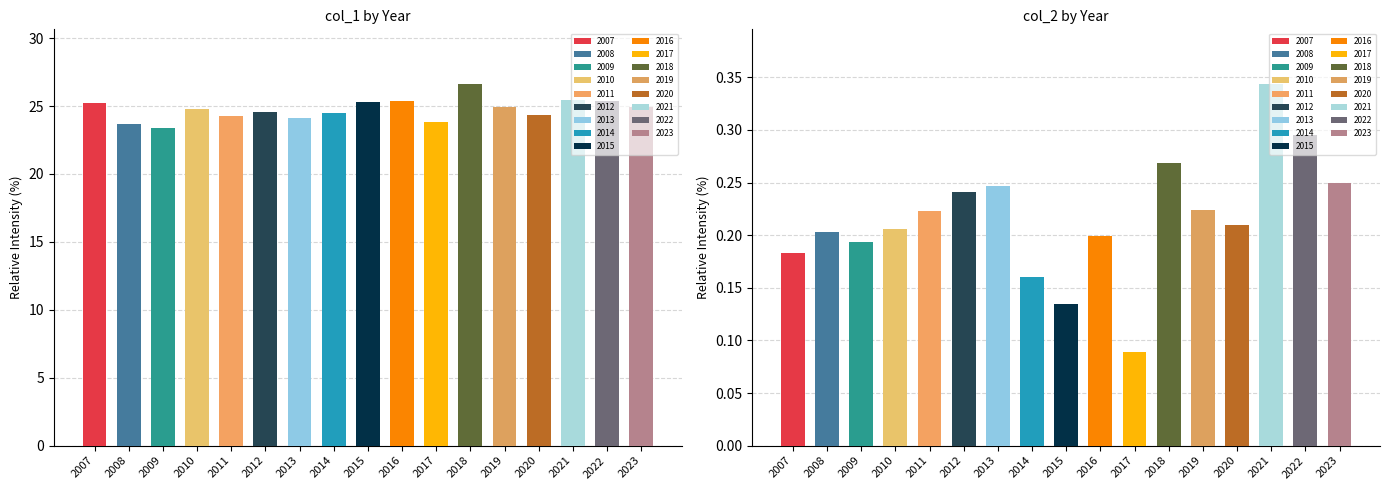

Which series changed the most between 2008 and 2023?

col_1